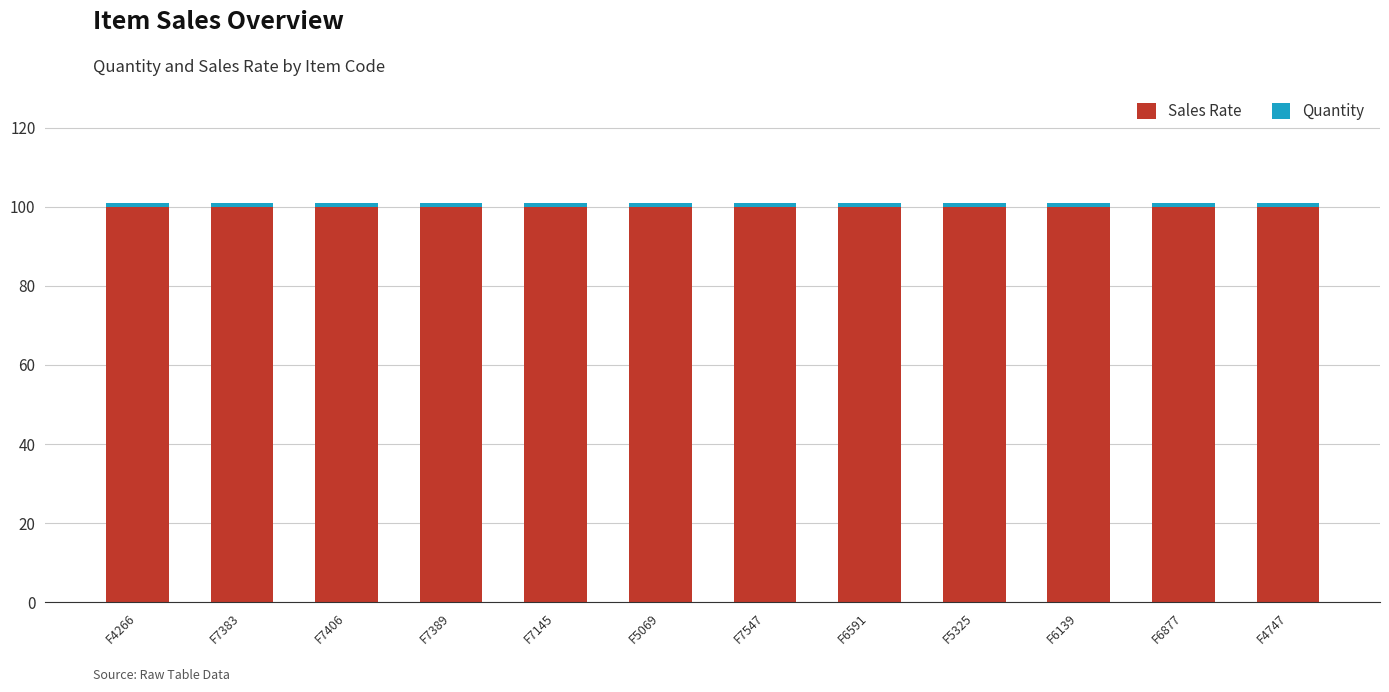

What is the sum of all Sales Rate values?

1200